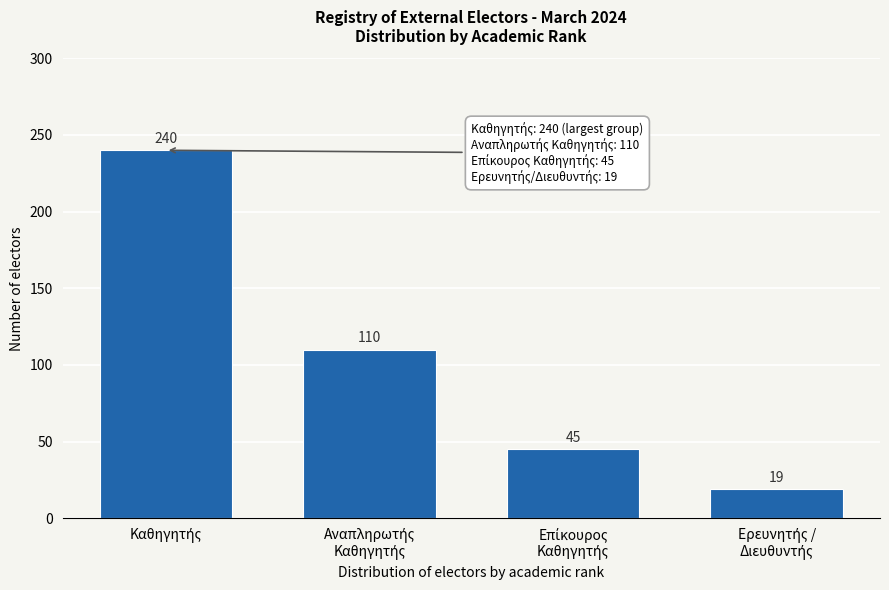

Reading right to left, transcribe all the data shown in this chart.

19	45	110	240